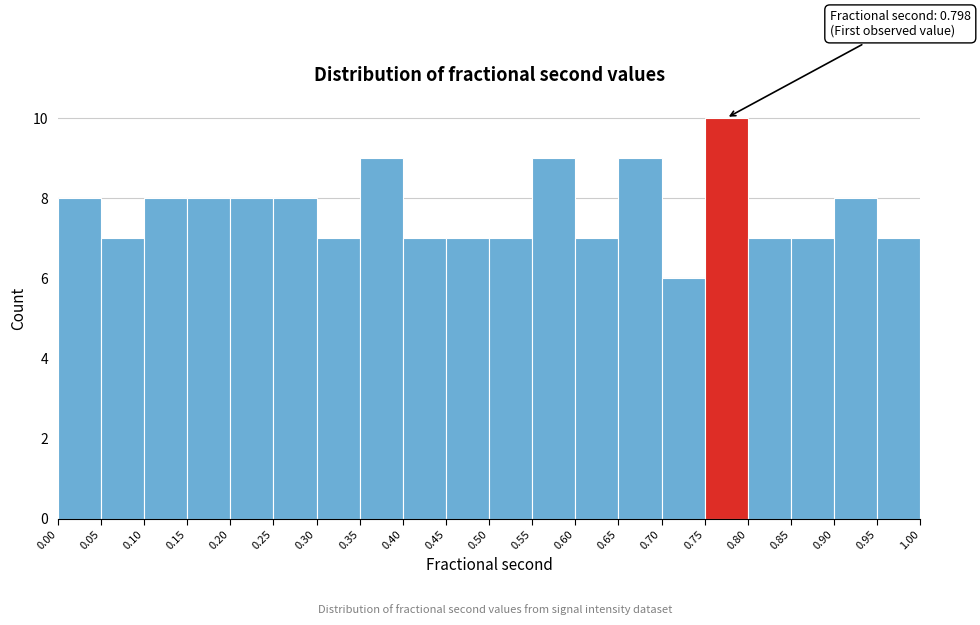

Which range on the x-axis has the tallest bar?

0.75 to 0.80